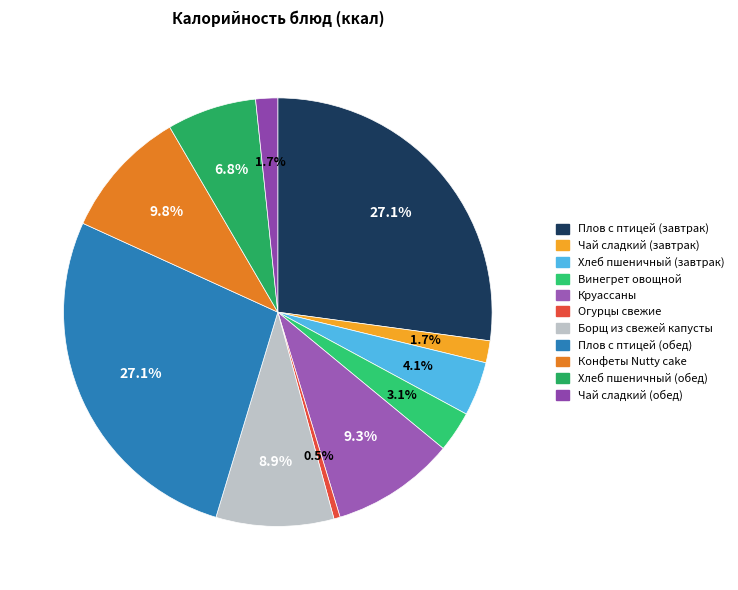

Is there any slice that represents more than half of the pie?

No